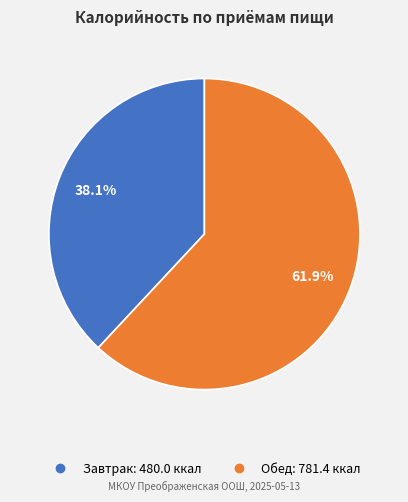

To the nearest percent, what is the combined percentage of Завтрак and Обед?

100%